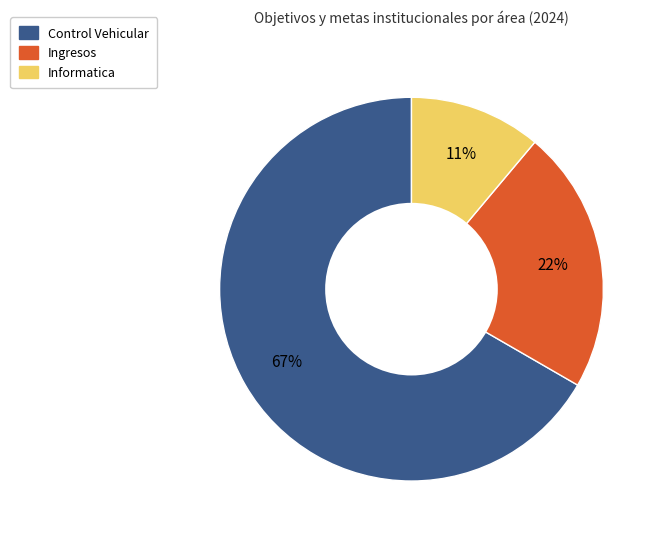

Is the sum of Informatica and Ingresos greater than half?

No